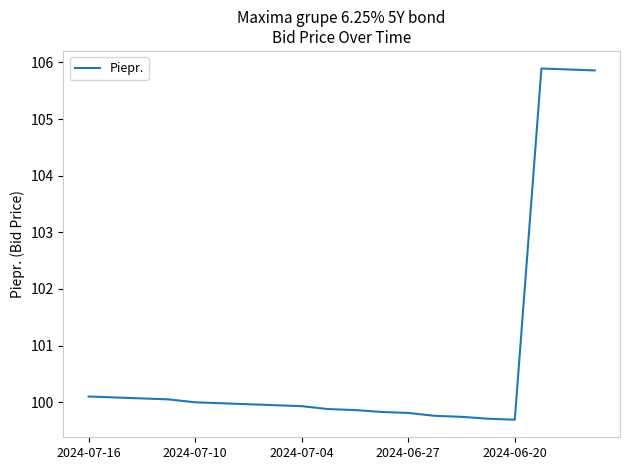

What is the difference between the maximum and minimum values?

6.2